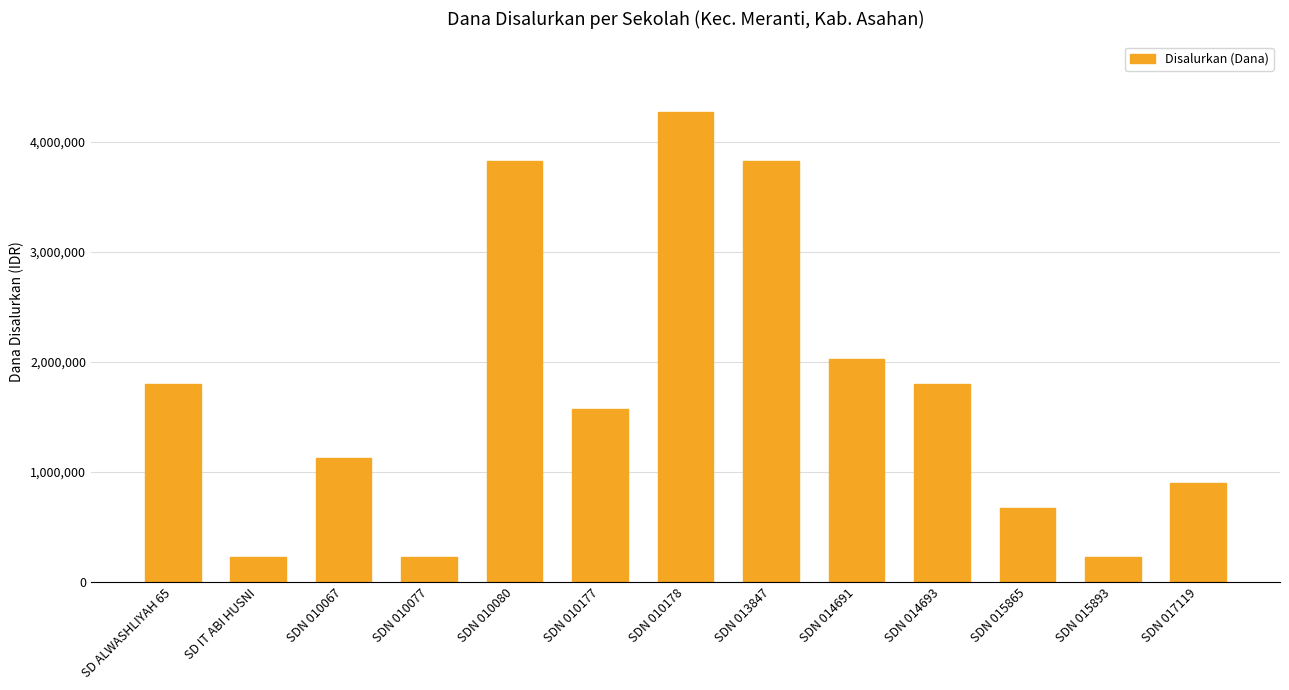

Reading left to right, transcribe all the data shown in this chart.

SD ALWASHLIYAH 65=1800000	SD IT ABI HUSNI=225000	SDN 010067=1125000	SDN 010077=225000	SDN 010080=3825000	SDN 010177=1575000	SDN 010178=4275000	SDN 013847=3825000	SDN 014691=2025000	SDN 014693=1800000	SDN 015865=675000	SDN 015893=225000	SDN 017119=900000